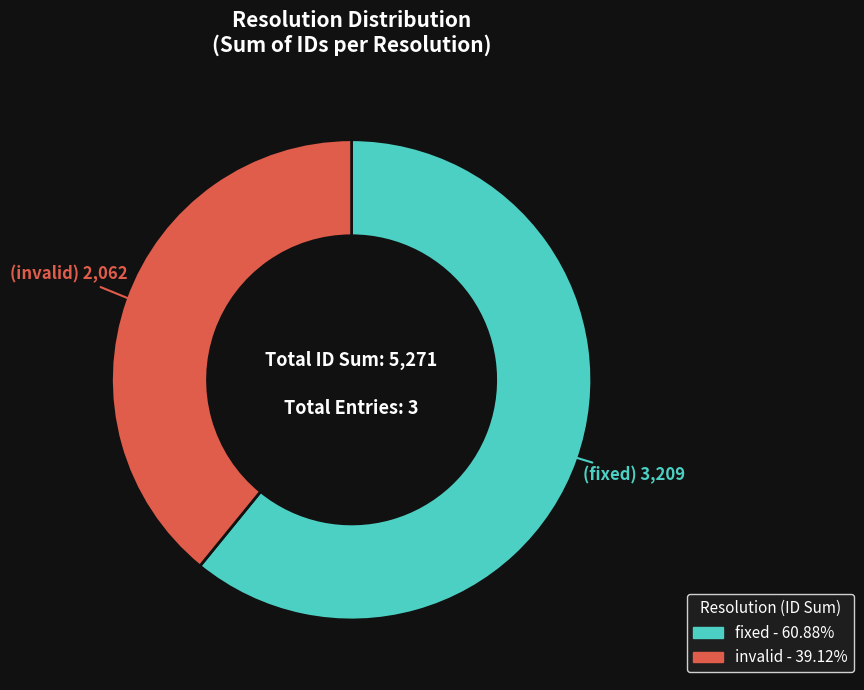

Is there a majority slice in this chart?

Yes